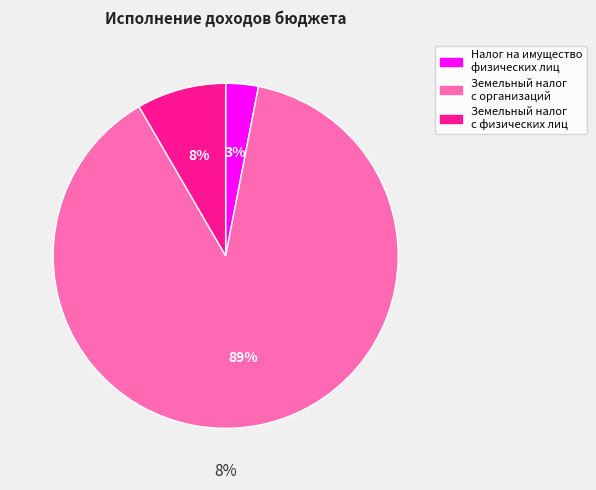

Rank the categories by value from lowest to highest.

Налог на имущество
физических лиц, Земельный налог
с физических лиц, Земельный налог
с организаций